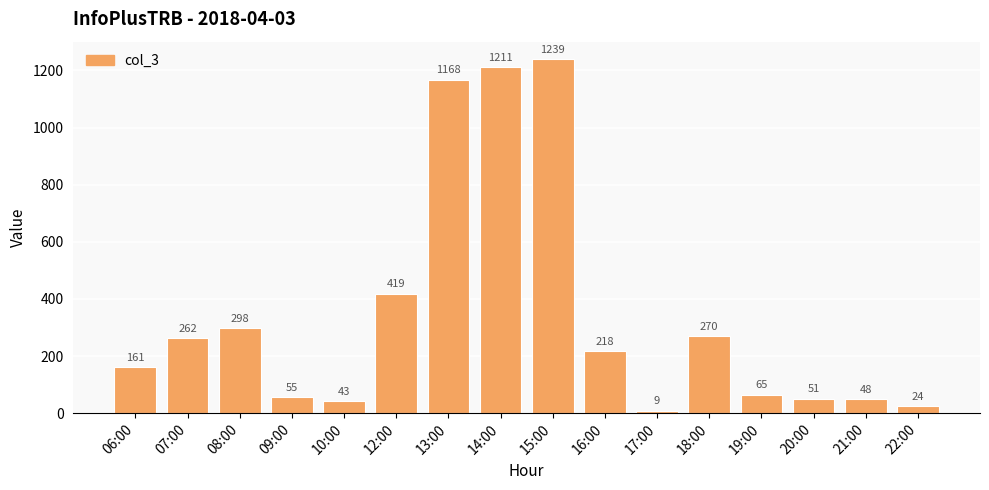

Reading left to right, list all the values displayed in this chart.

06:00=161	07:00=262	08:00=298	09:00=55	10:00=43	12:00=419	13:00=1168	14:00=1211	15:00=1239	16:00=218	17:00=9	18:00=270	19:00=65	20:00=51	21:00=48	22:00=24